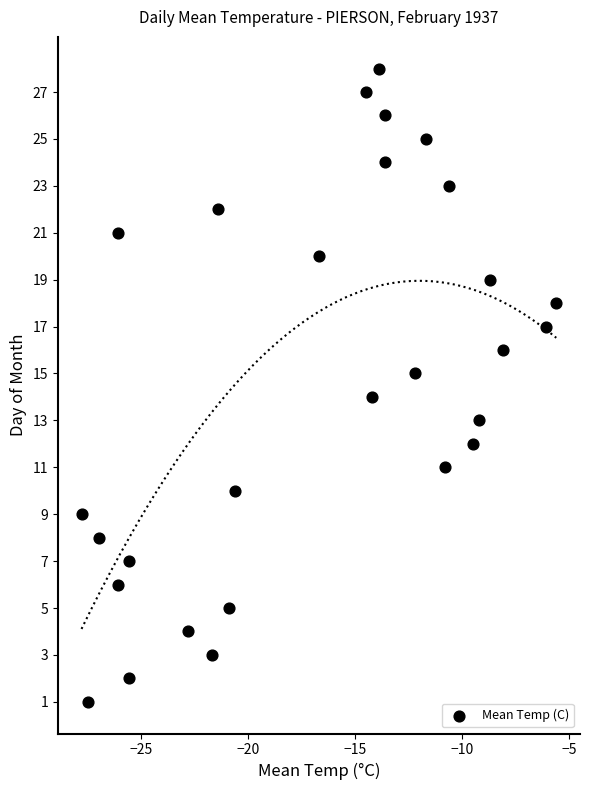

What is the range of Y values (max minus min)?

27